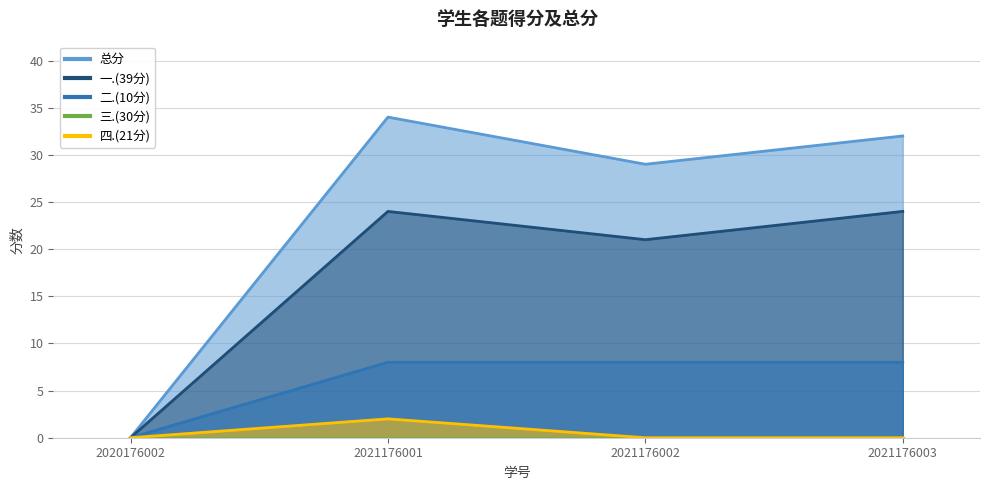

True or false: 一.(39分) and 四.(21分) intersect in this chart.

False